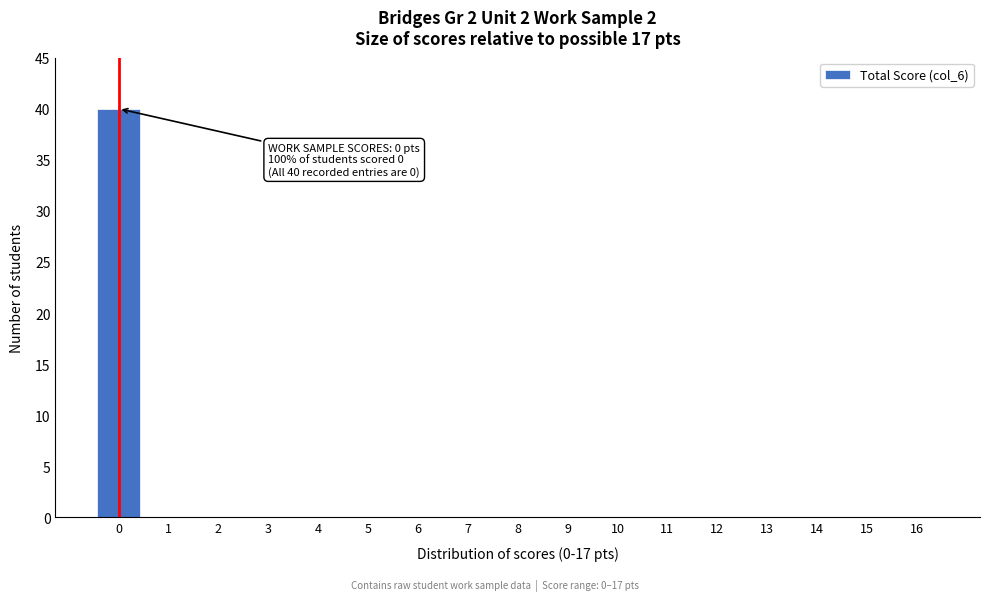

Reading left to right, list all the values displayed in this chart.

0=40	1=0	2=0	3=0	4=0	5=0	6=0	7=0	8=0	9=0	10=0	11=0	12=0	13=0	14=0	15=0	16=0